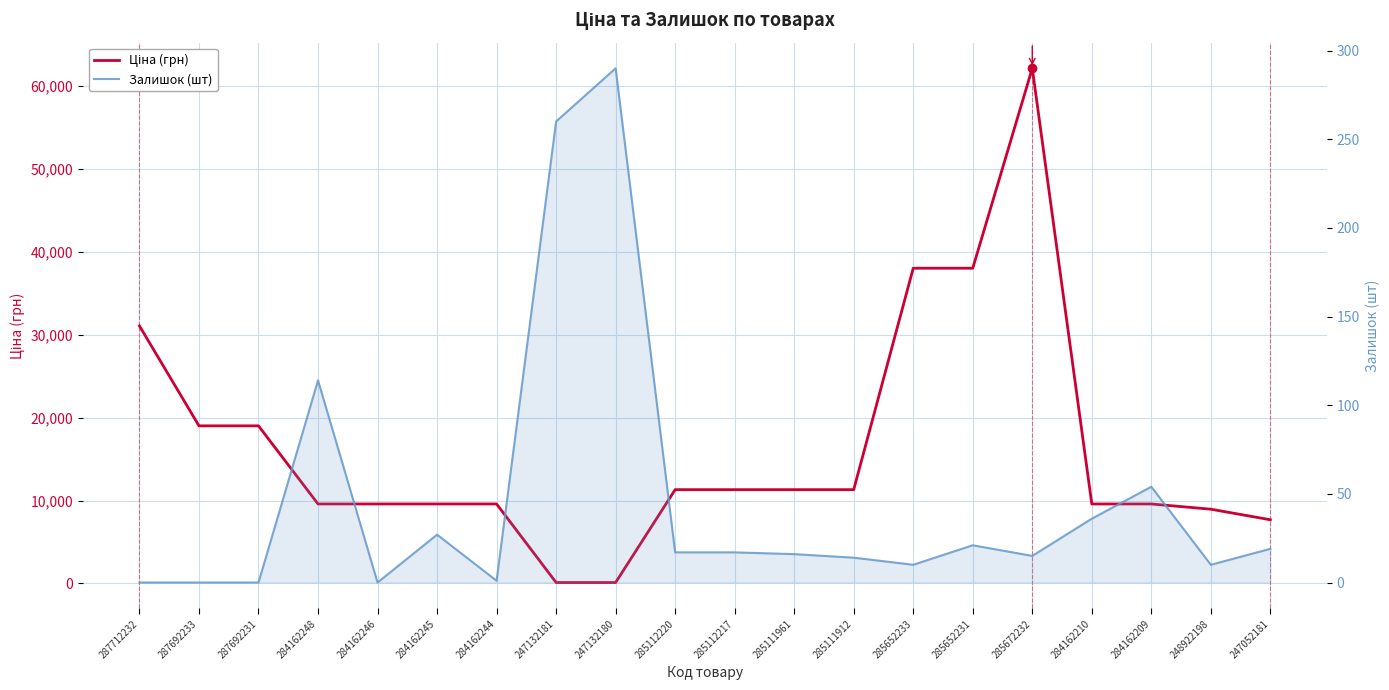

List the labels in order of Ціна (грн) value, largest first.

285672232, 285652233, 285652231, 287712232, 287692233, 287692231, 285112220, 285112217, 285111961, 285111912, 284162248, 284162246, 284162245, 284162244, 284162210, 284162209, 248922198, 247052181, 247132181, 247132180